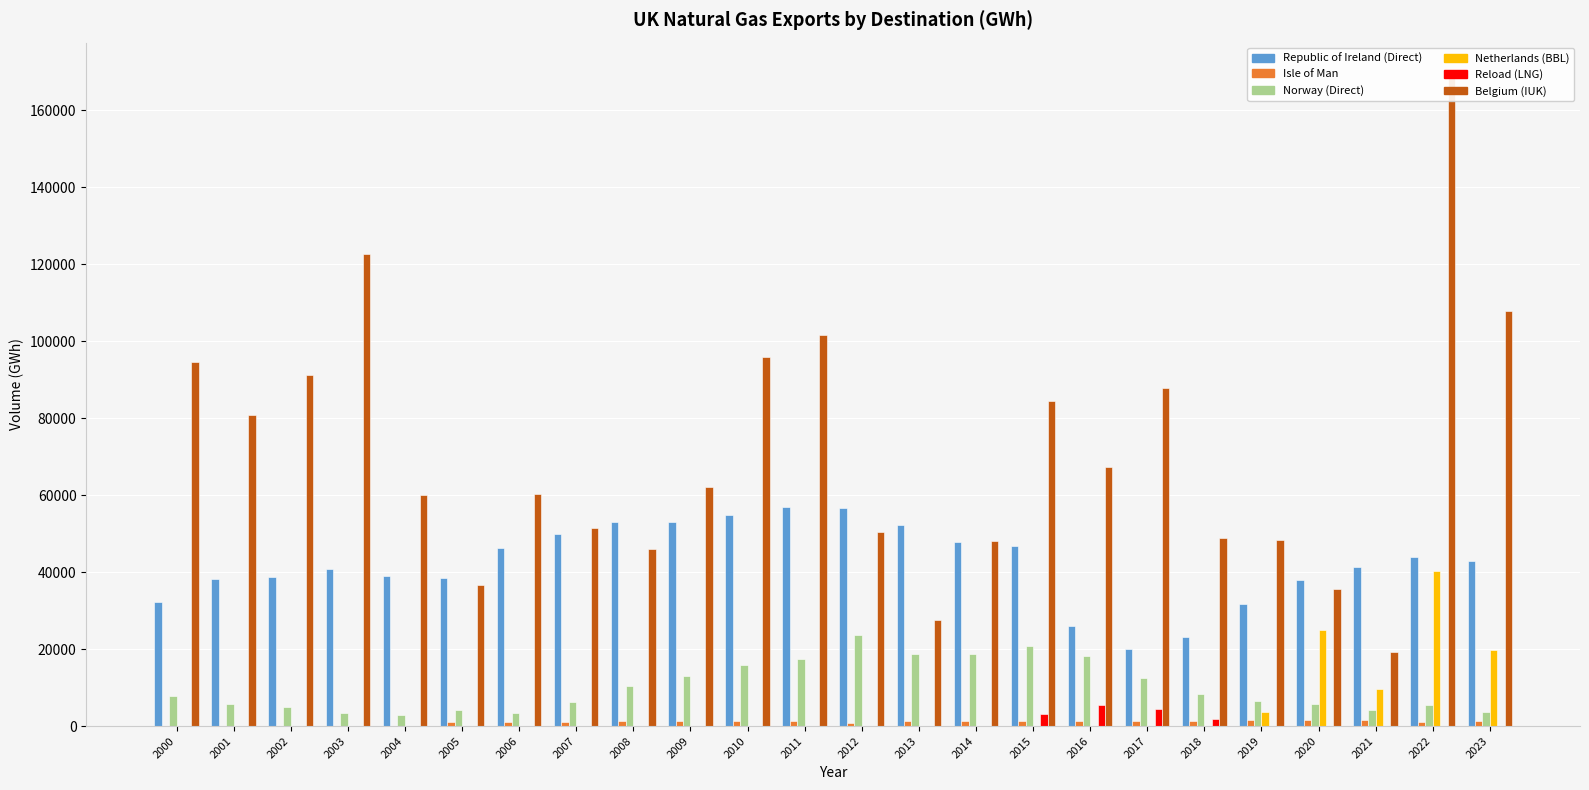

At which label is Reload (LNG) closest to 2710?

2015